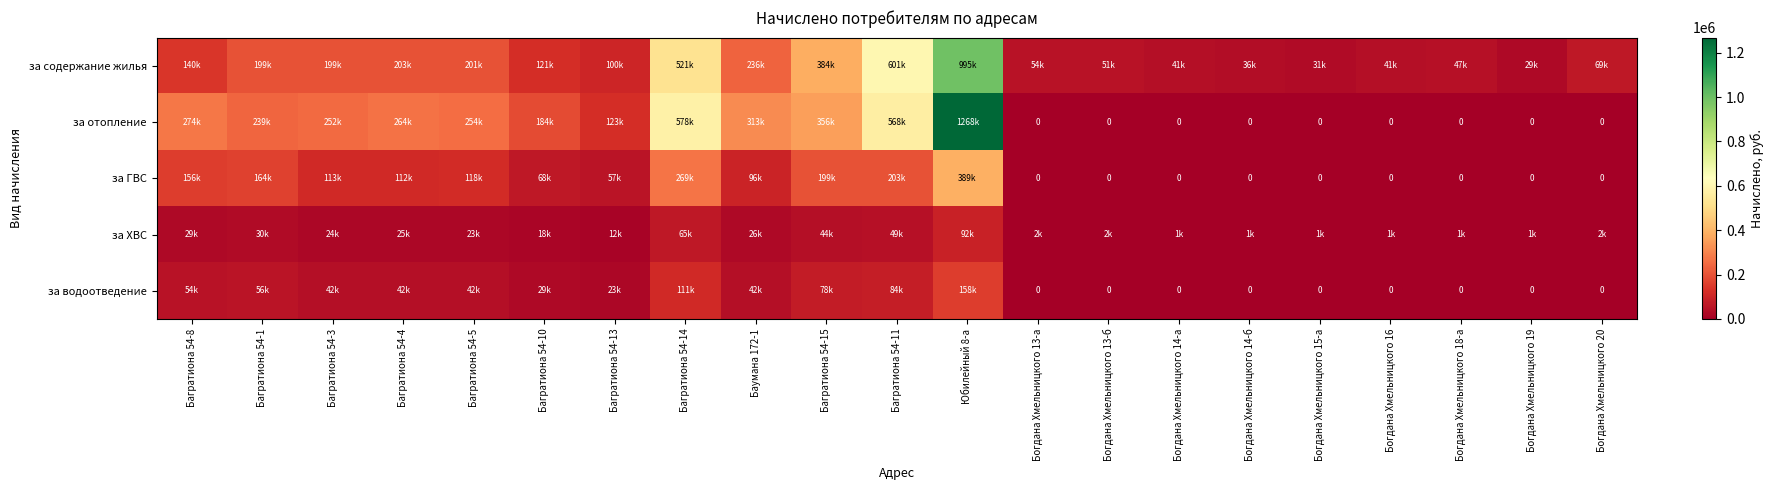

At which label does за ХВС first exceed 18156?

Багратиона 54-8